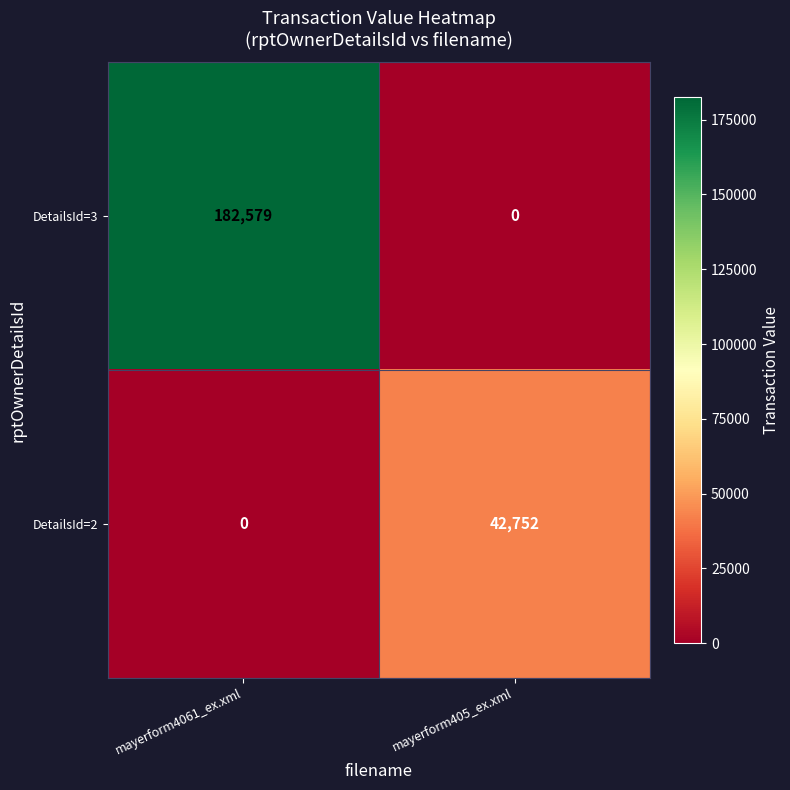

Which series has the largest range (max minus min)?

DetailsId=3